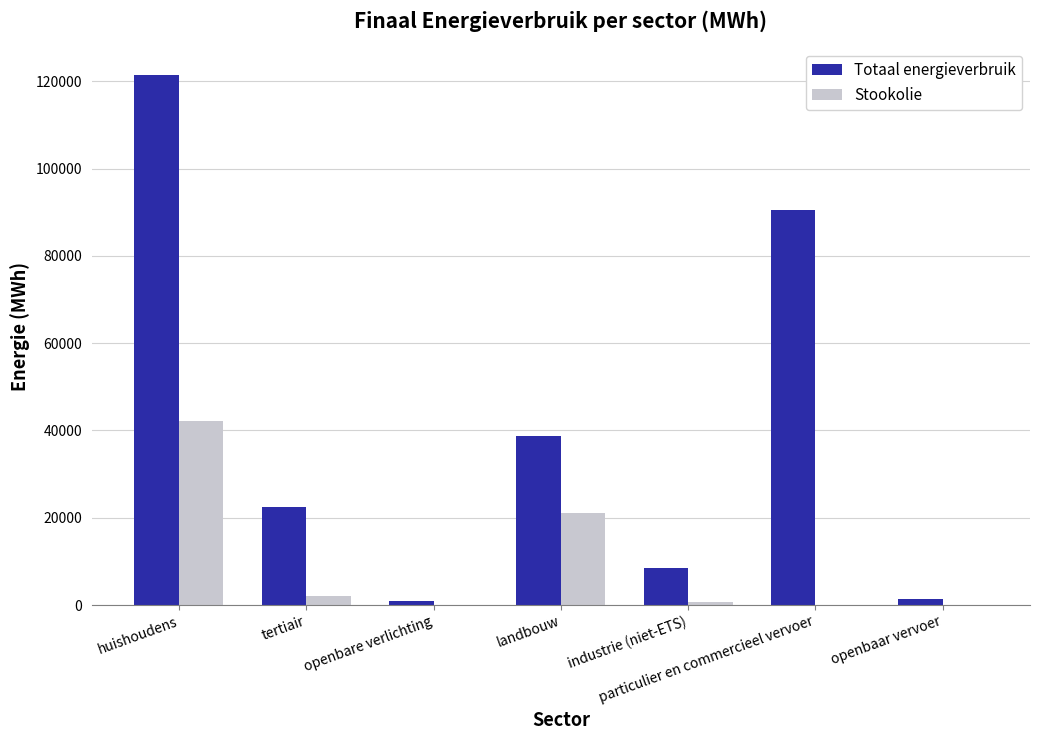

Which category has the highest value across all series?

huishoudens